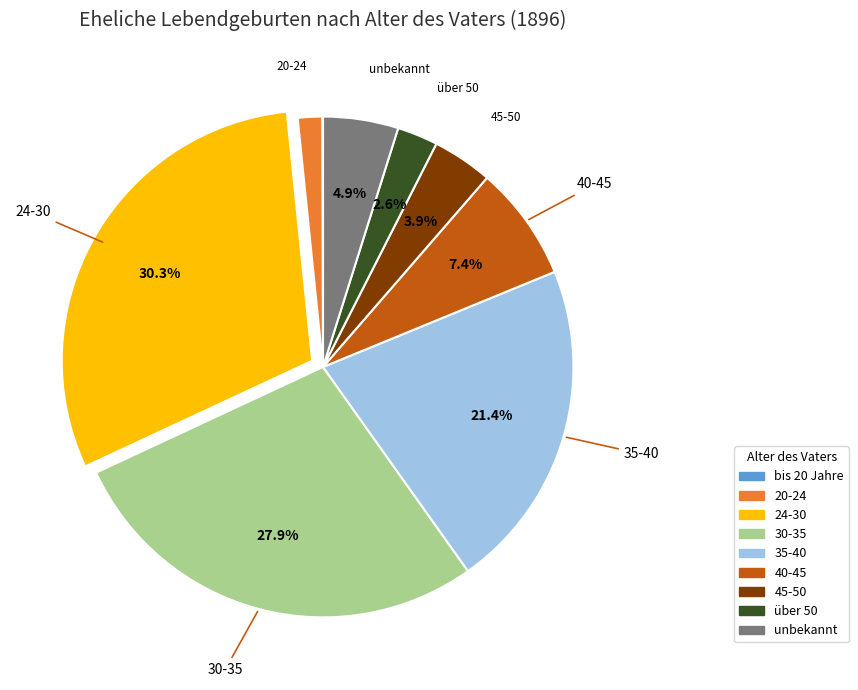

How much of the chart is everything except 45-50?

96.1%